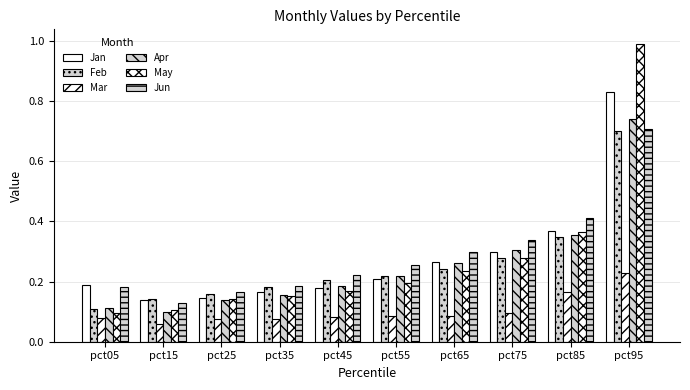

Count the number of data series in this chart.

6